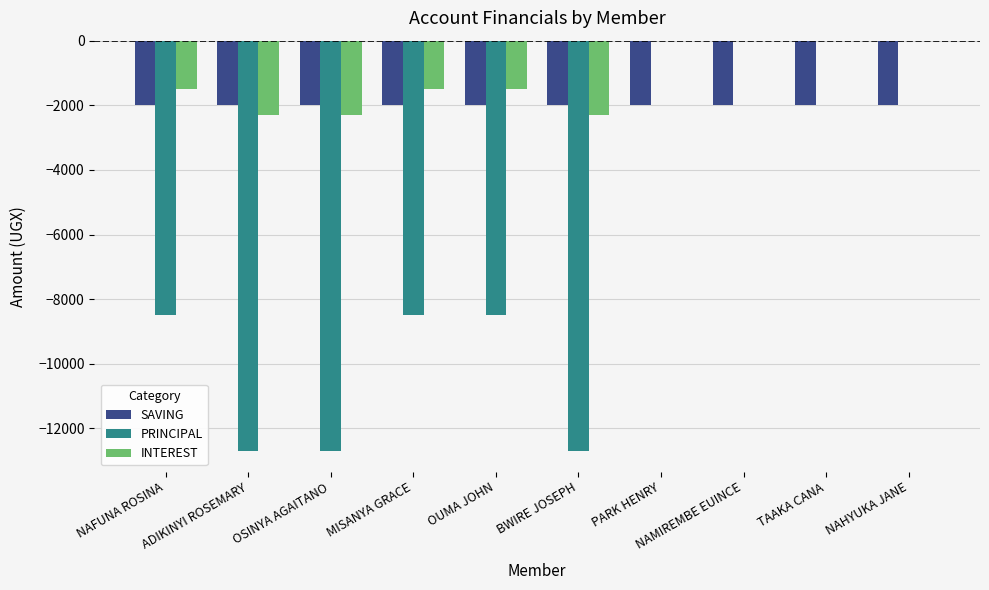

What is the total value across all series at OSINYA AGAITANO?

-17000